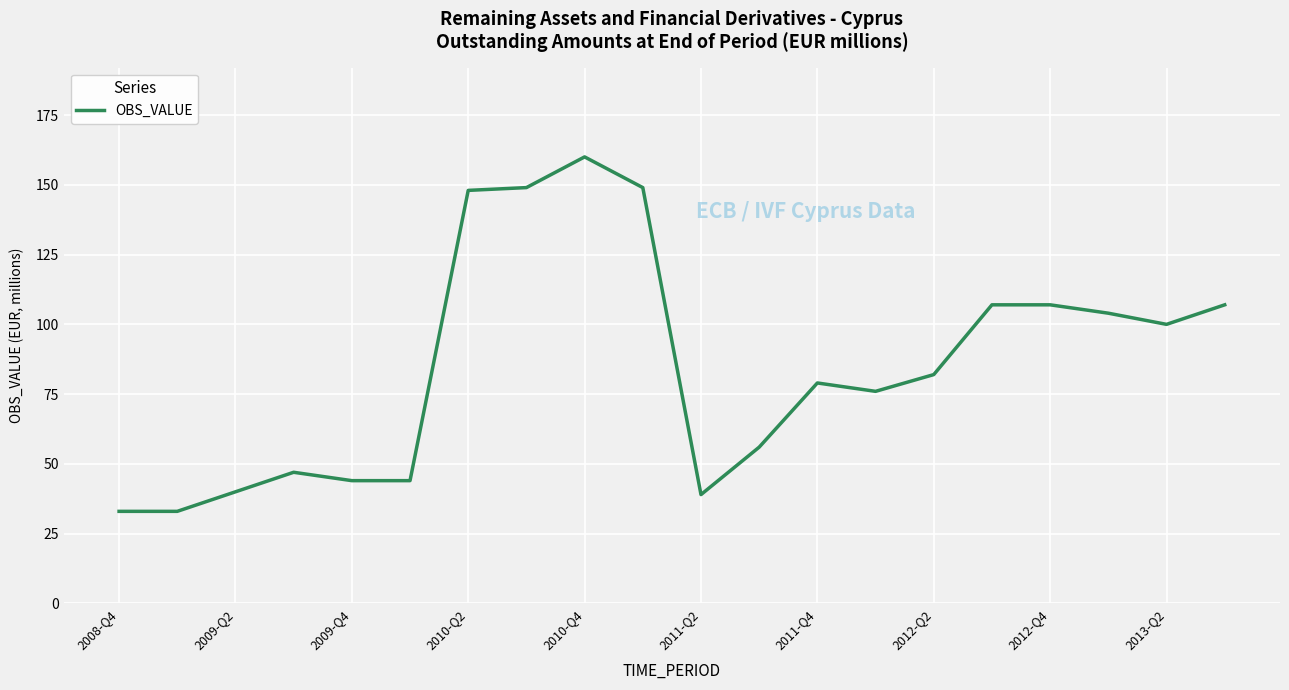

What is the smallest value displayed?

33